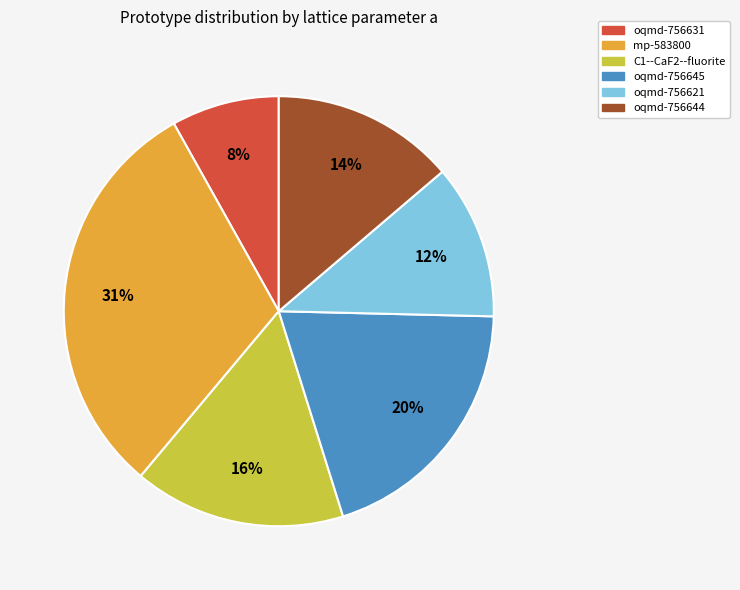

Do oqmd-756631 and oqmd-756644 together represent more than half of the pie?

No